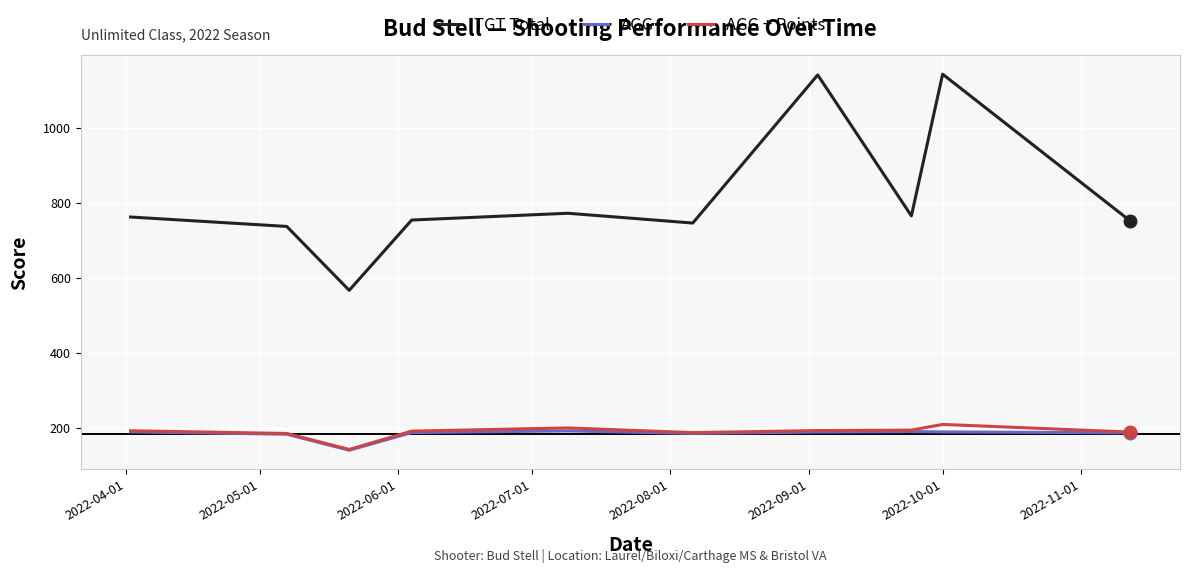

True or false: AGG and TGT Total intersect in this chart.

False